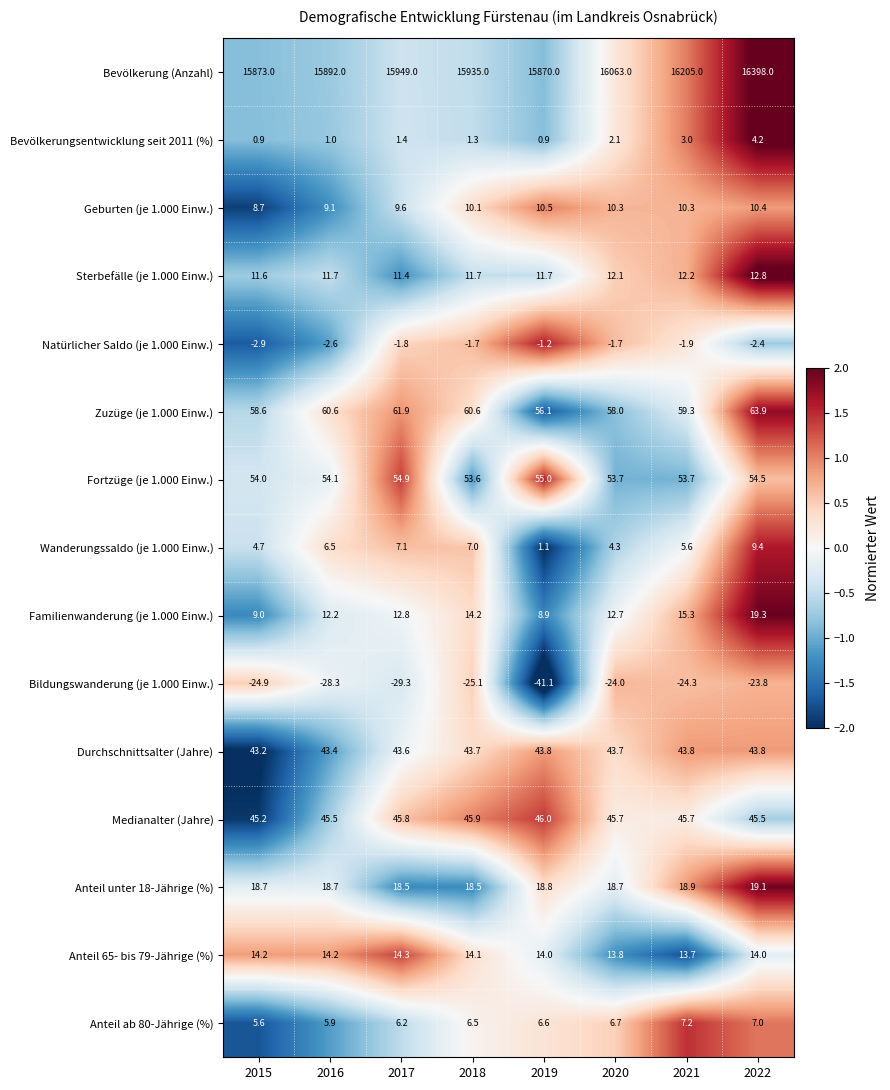

At how many categories does at least one series exceed 0?

8